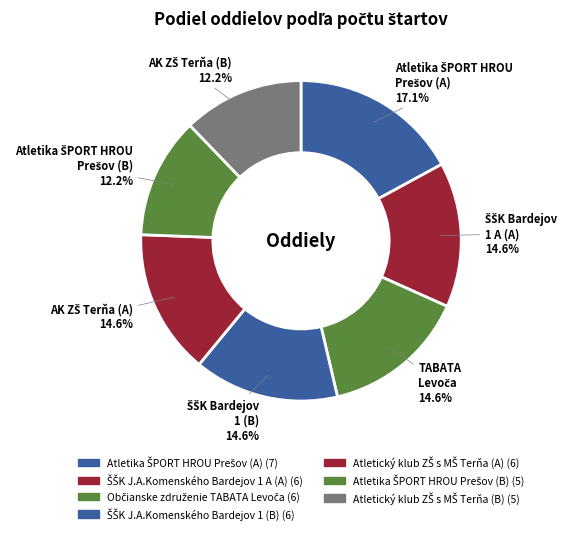

Count the number of slices in the pie.

7